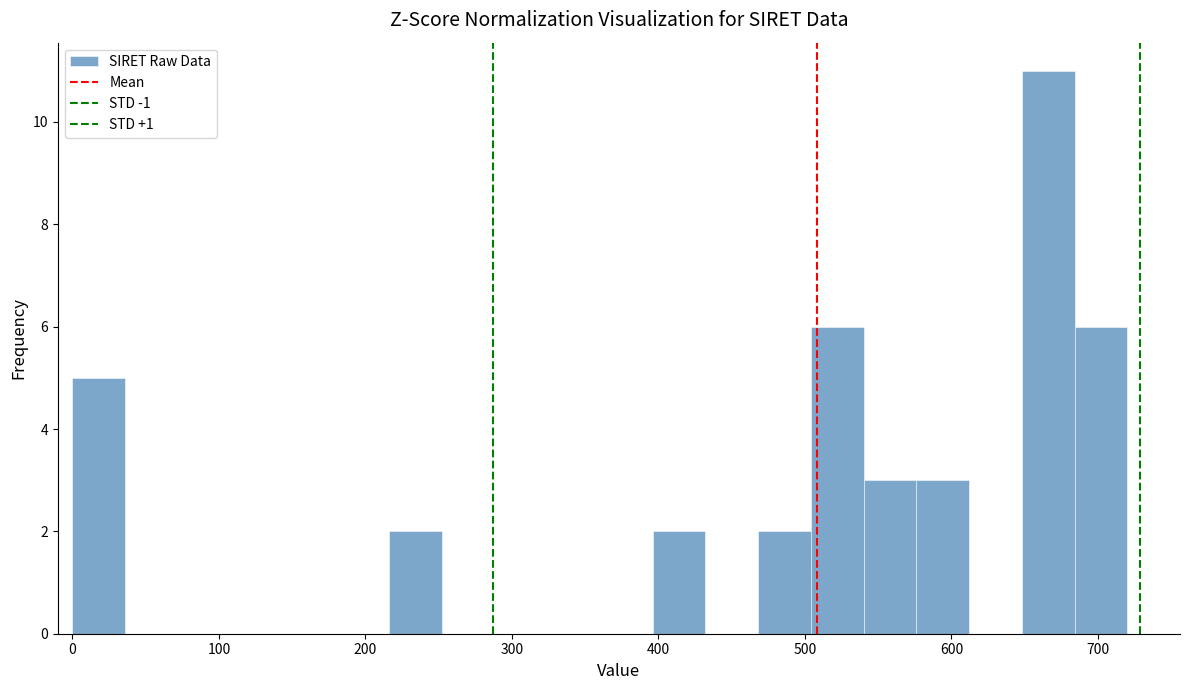

Around what value on the x-axis is the tallest bar? Give the approximate position of its centre, as read against the axis.

670